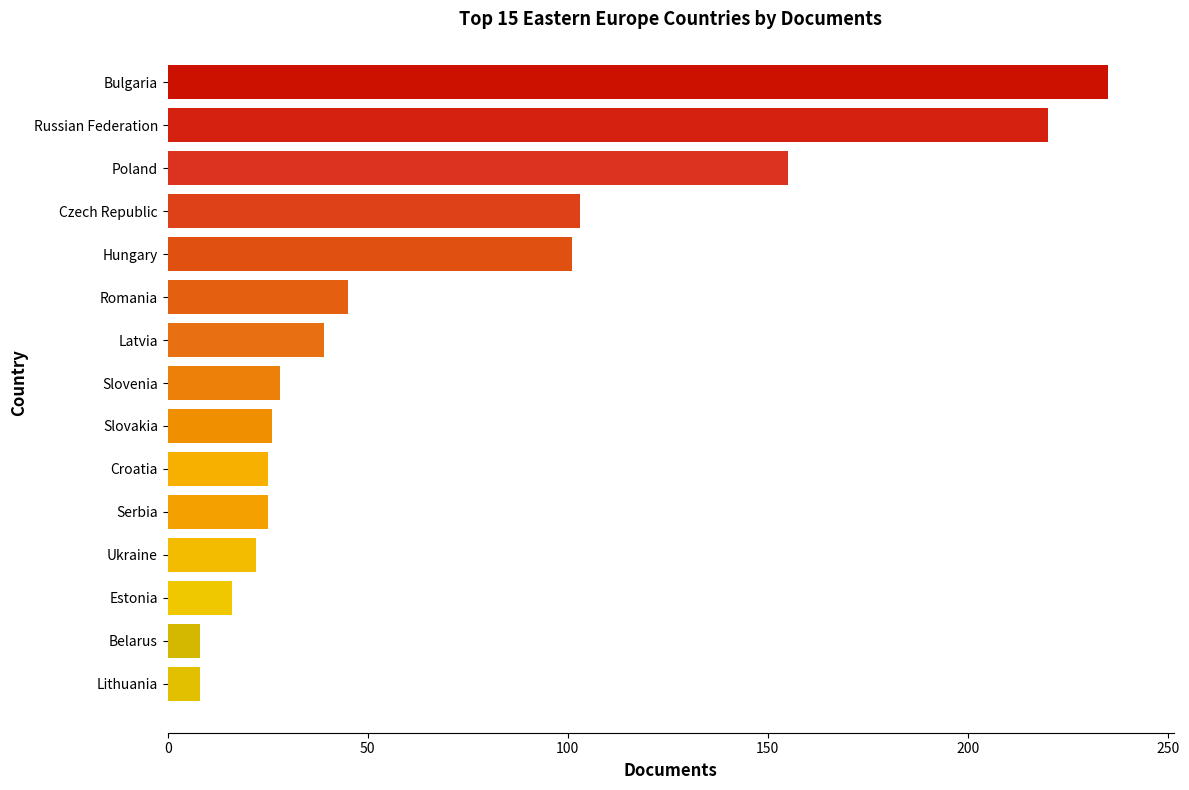

What is the minimum value shown in the chart?

8